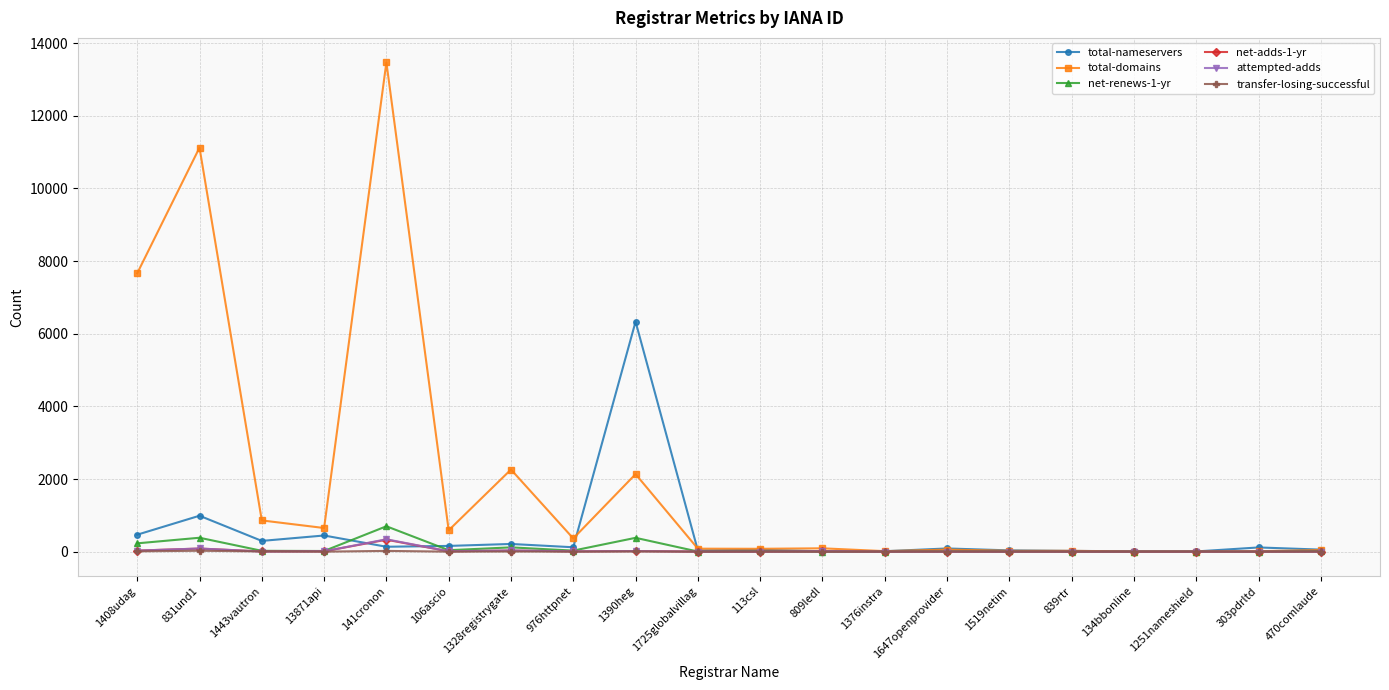

Which category has the highest value across all series?

141cronon